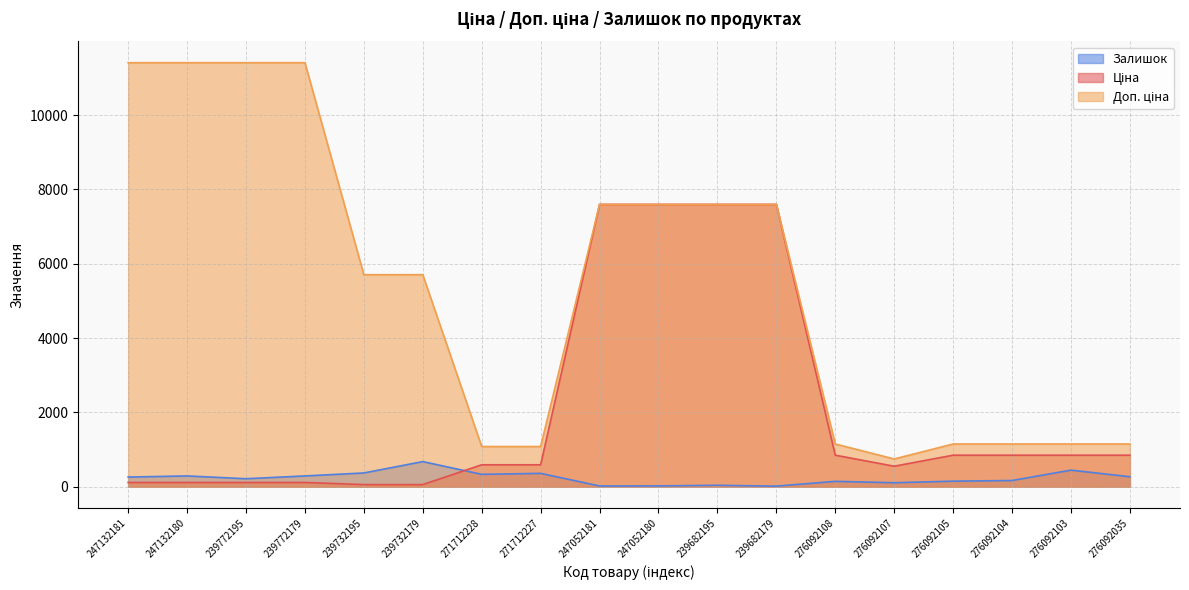

The value of Доп. ціна at 276092035 is 1149.7. True or false?

True